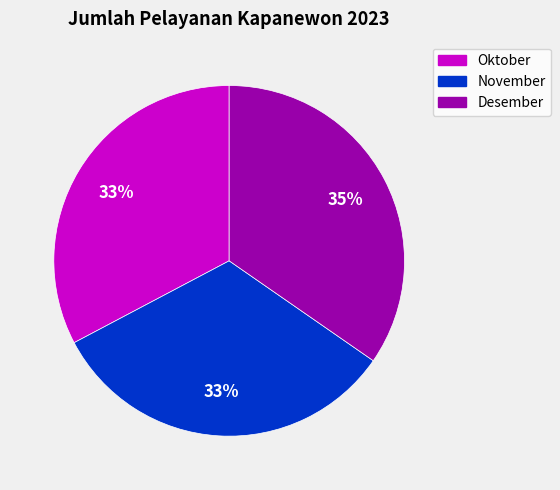

Do Oktober and November together represent more than half of the pie?

Yes